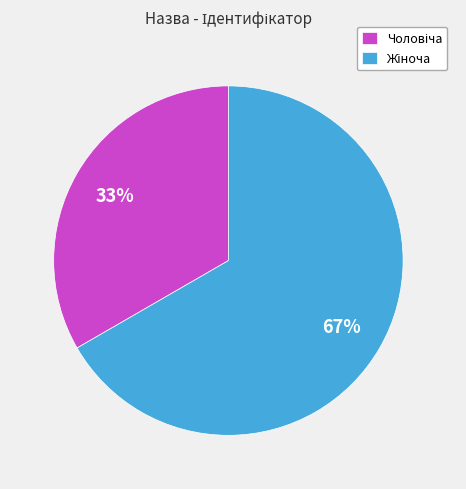

Does any single category account for the majority?

Yes